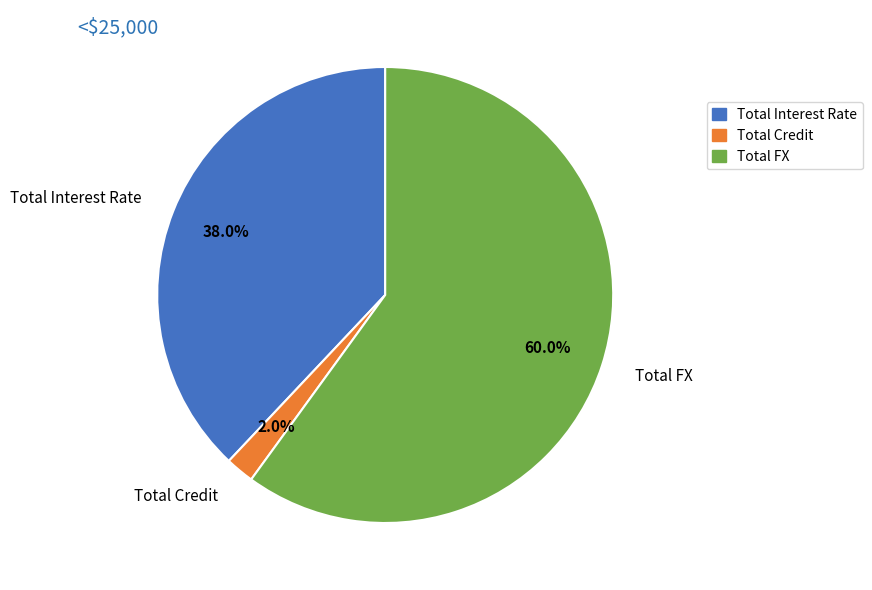

To the nearest percent, what is the difference between the largest and smallest slice percentages?

58%